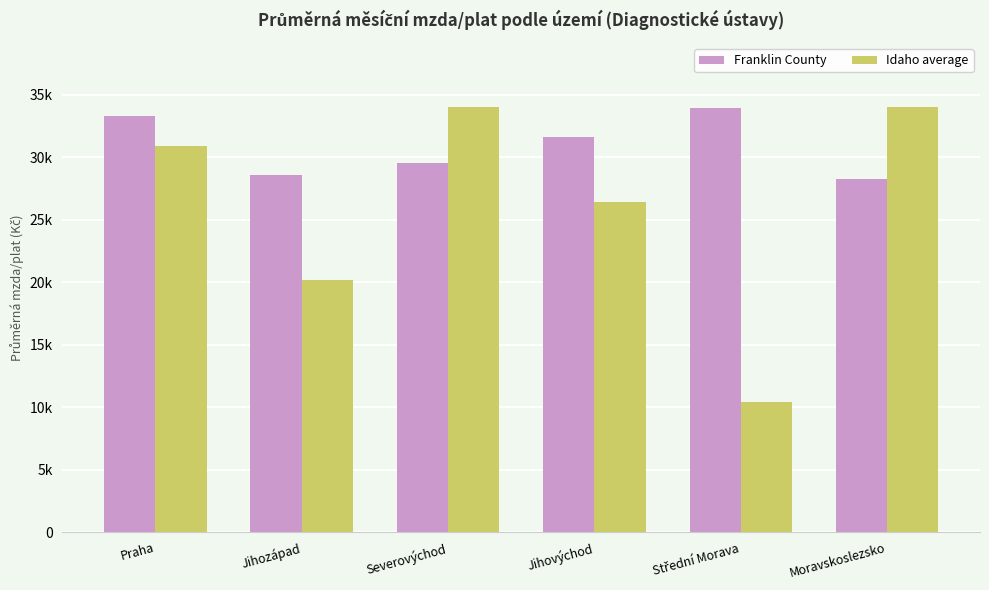

What are all the series names shown in the legend?

Franklin County, Idaho average